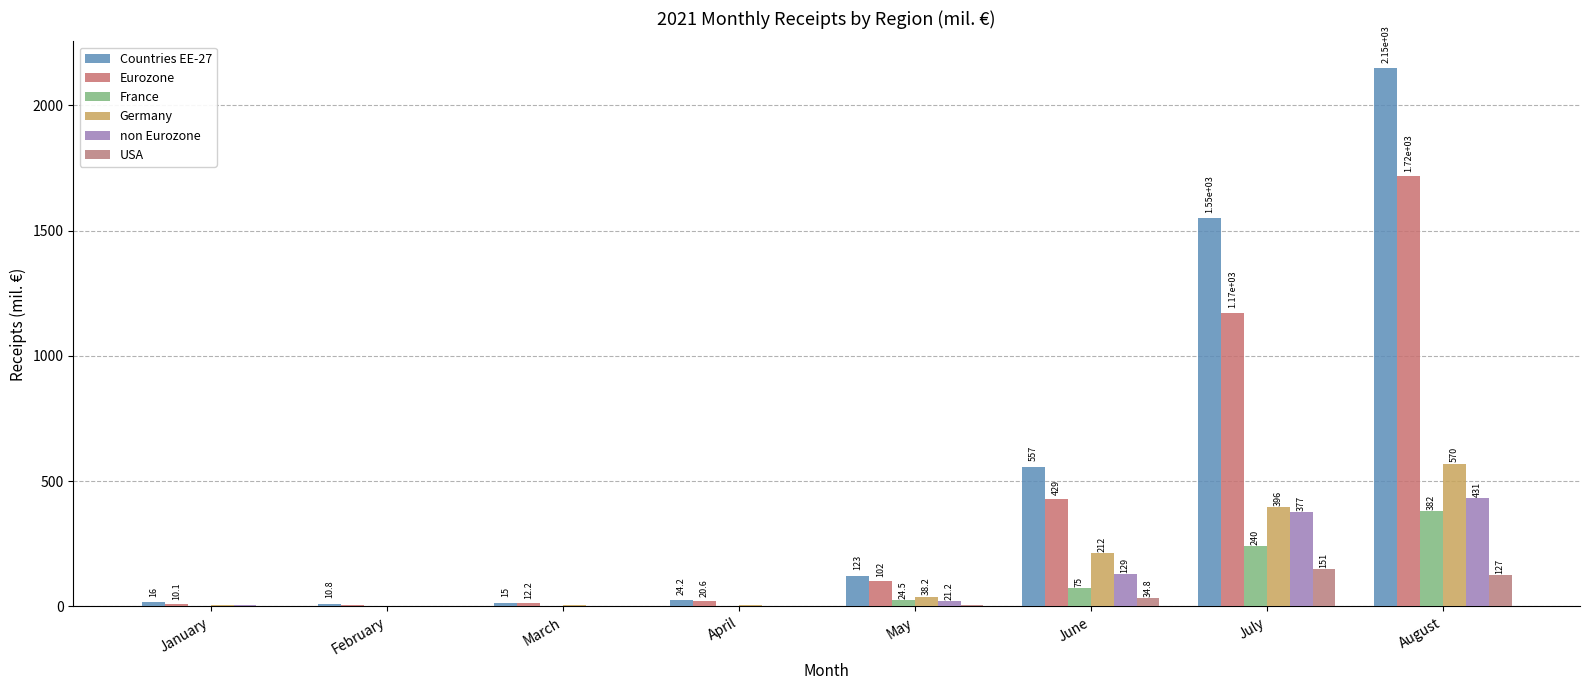

What is the spread (max minus min) of values at February?

10.5